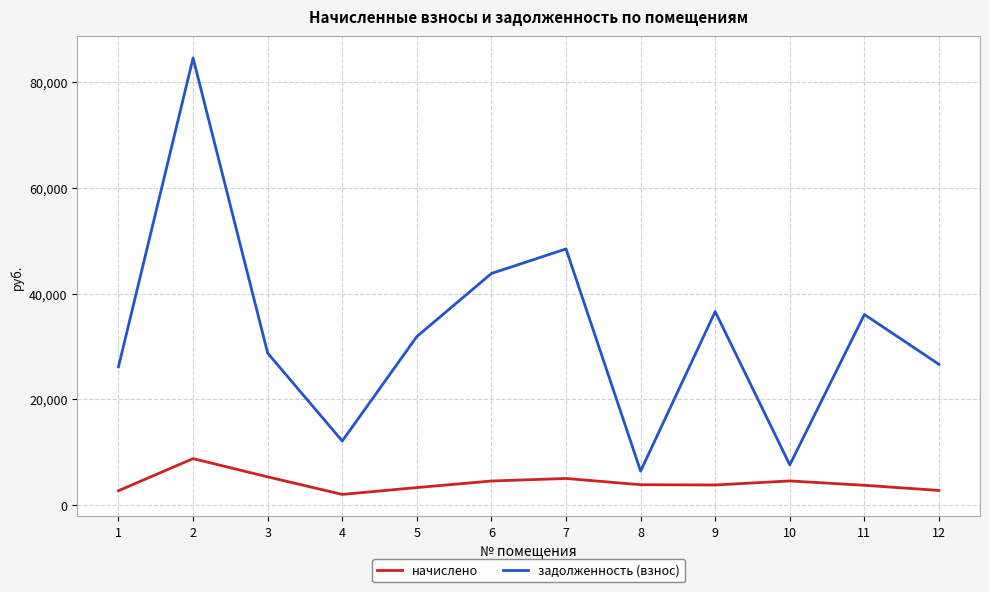

What is the minimum value shown in the chart?

2016.0